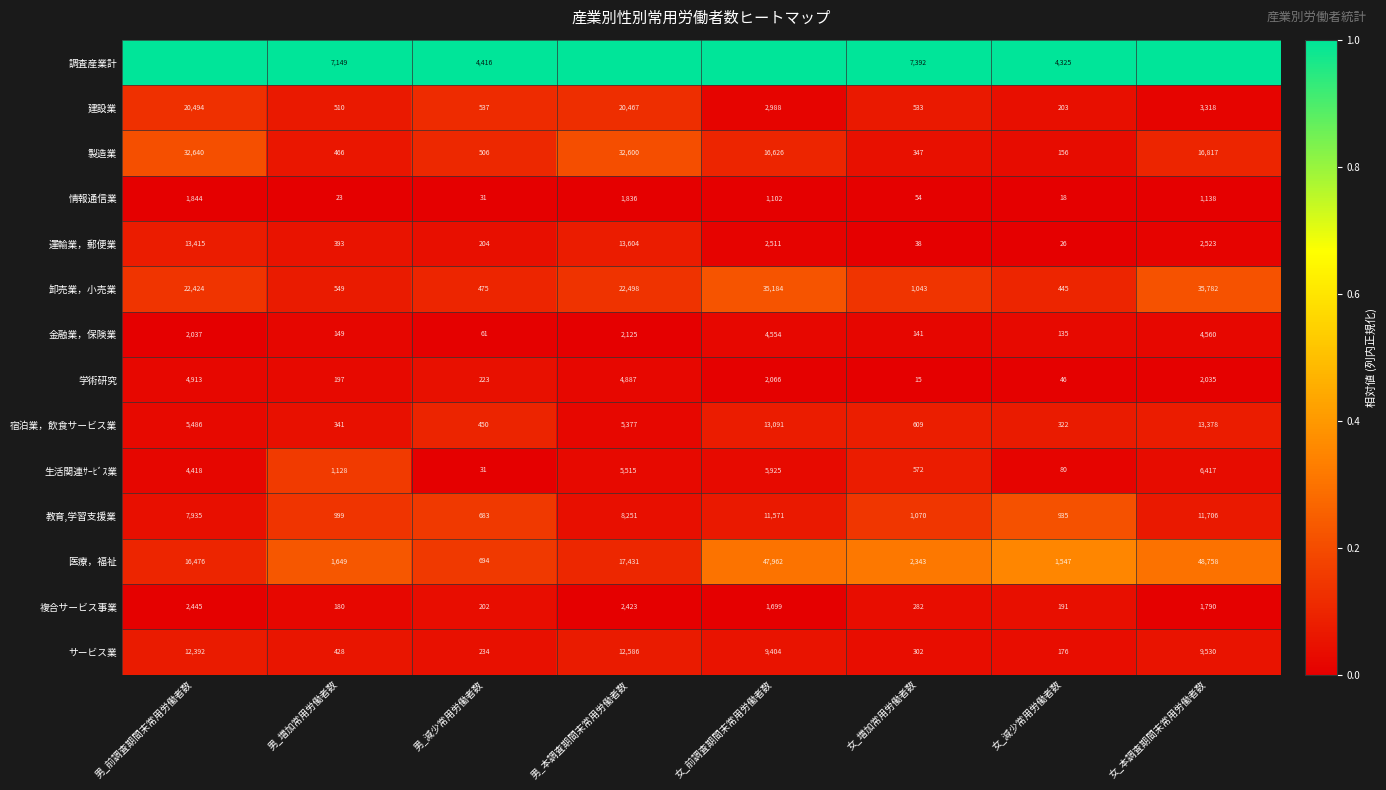

What is the maximum value for 医療，福祉?

48758